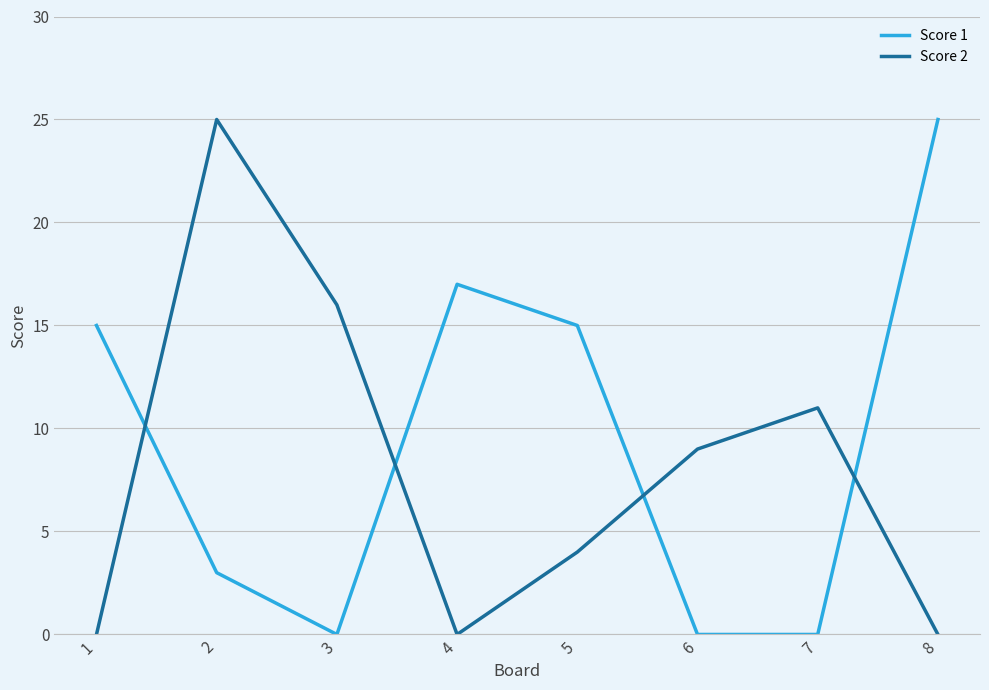

What is the spread (max minus min) of values at 2?

22